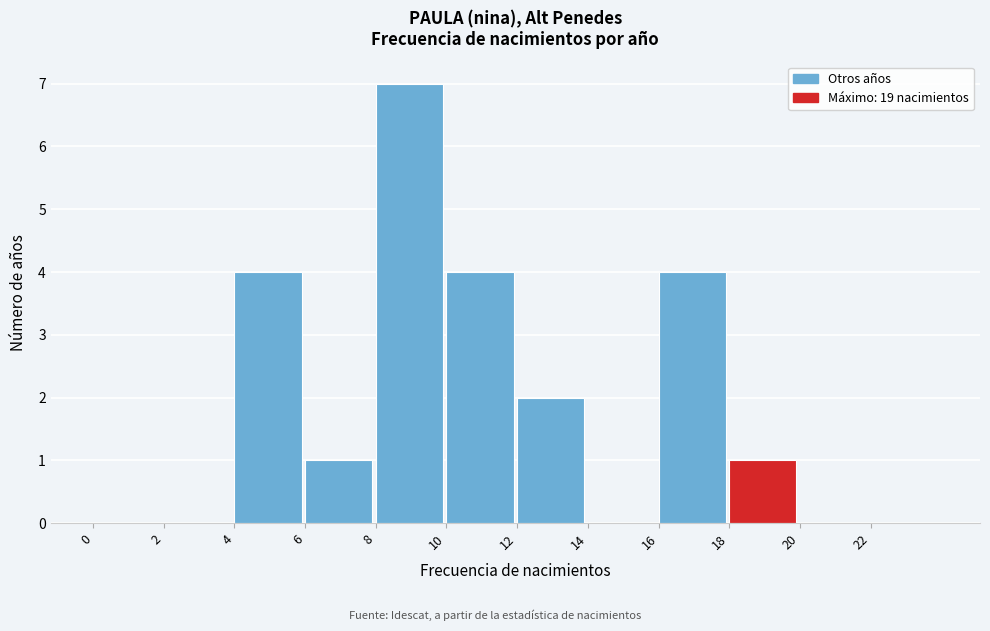

Reading left to right, list every bar in this chart as the range it spans on the x-axis followed by its height. The values are not printed on the chart, so give them approximately, as read against the axis.

0 to 2: 0
2 to 4: 0
4 to 6: 4
6 to 8: 1
8 to 10: 7
10 to 12: 4
12 to 14: 2
14 to 16: 0
16 to 18: 4
18 to 20: 1
20 to 22: 0
22 to 24: 0